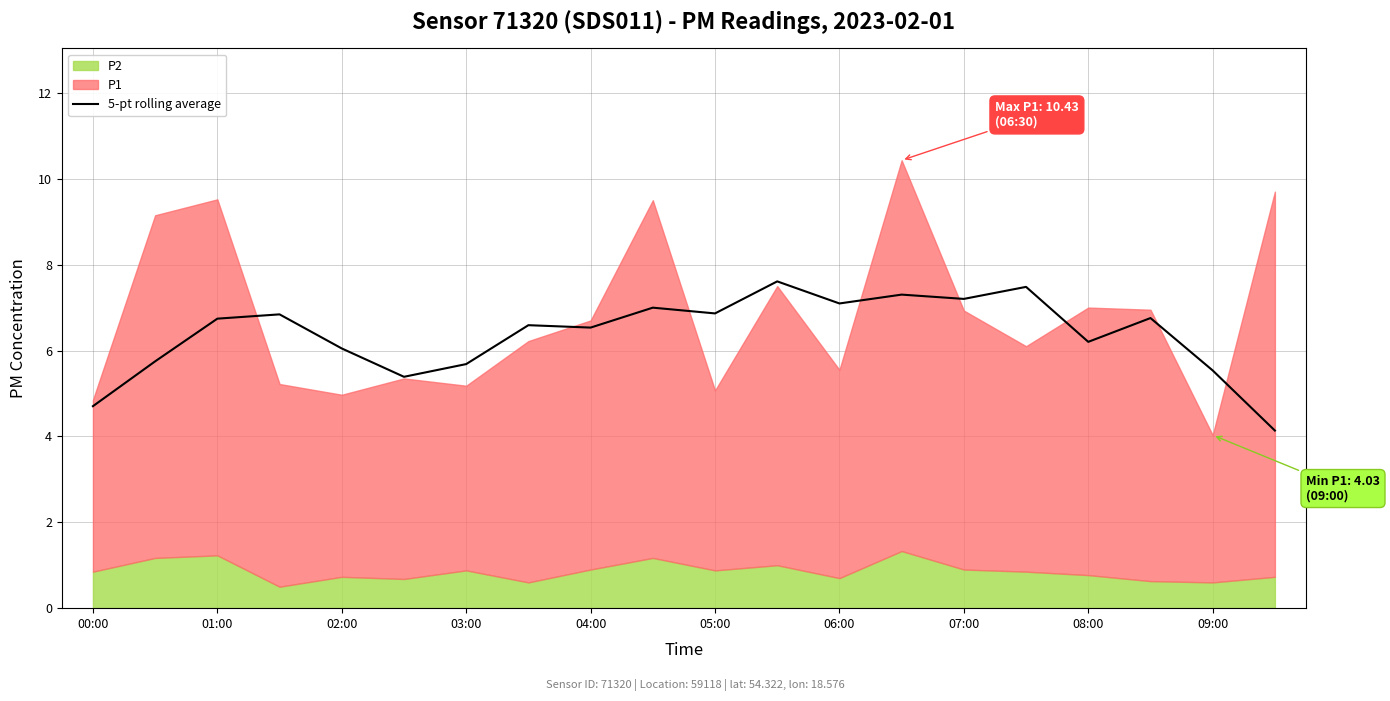

The 5-pt rolling average series shows 1.8 at 09:00. True or false?

False